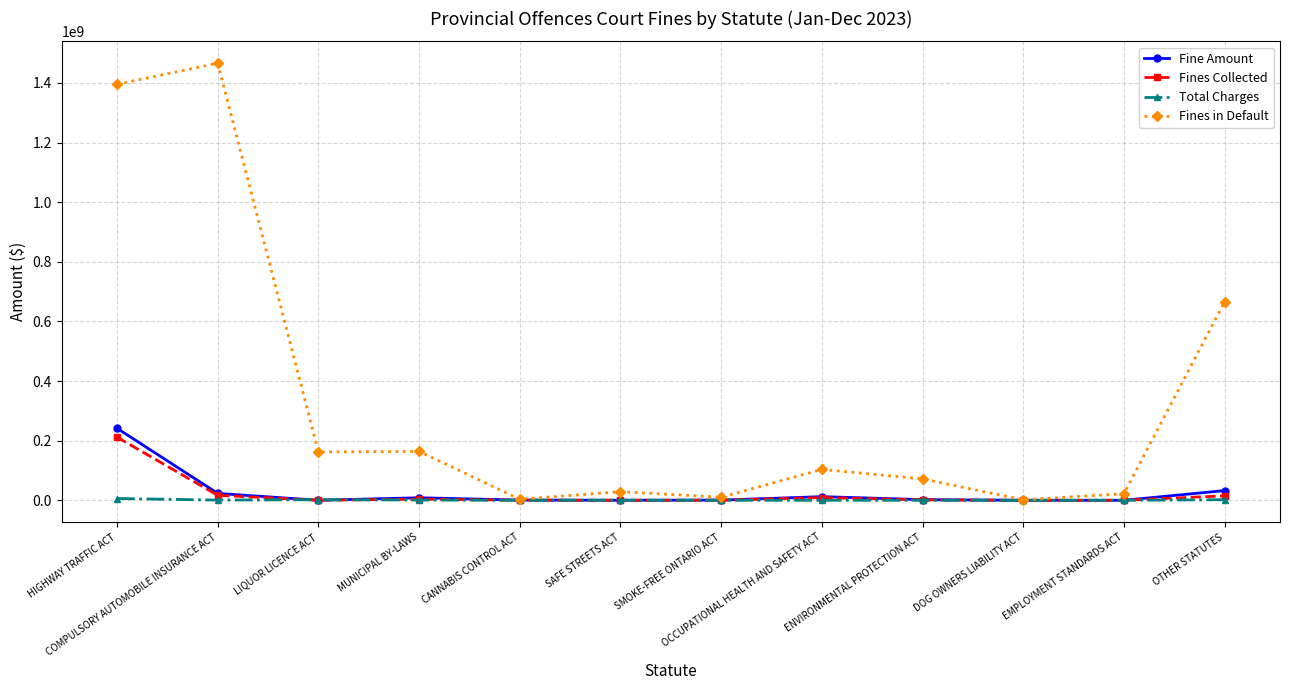

Which series changed the most between HIGHWAY TRAFFIC ACT and CANNABIS CONTROL ACT?

Fines in Default